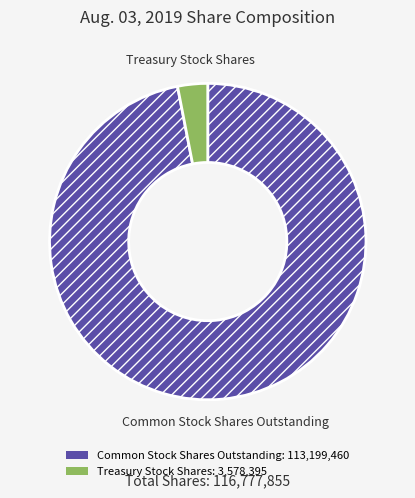

What is the largest slice in the pie chart?

Common Stock Shares Outstanding